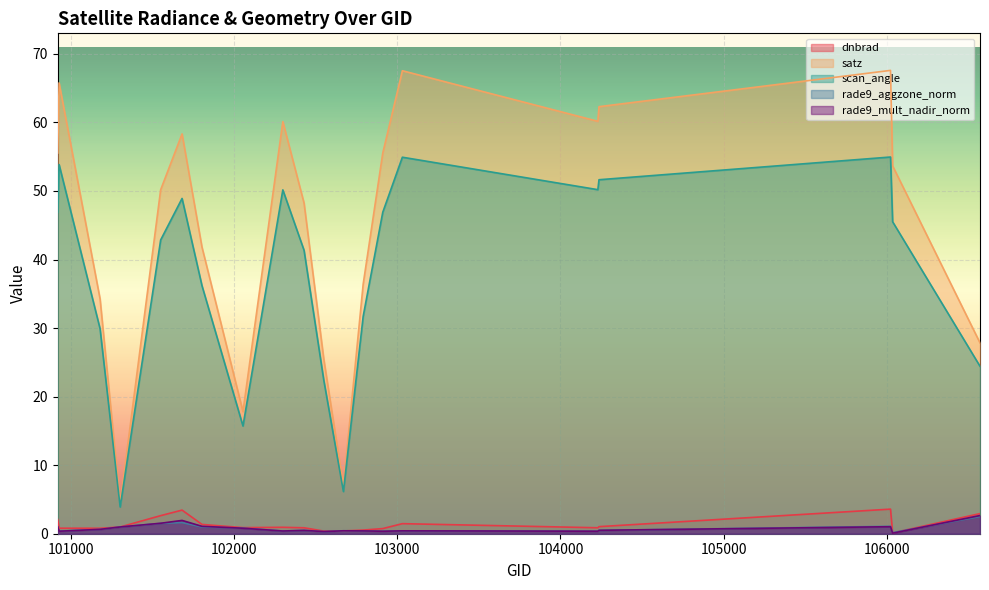

What is the difference between the maximum and minimum values in the rade9_aggzone_norm series?

2.3